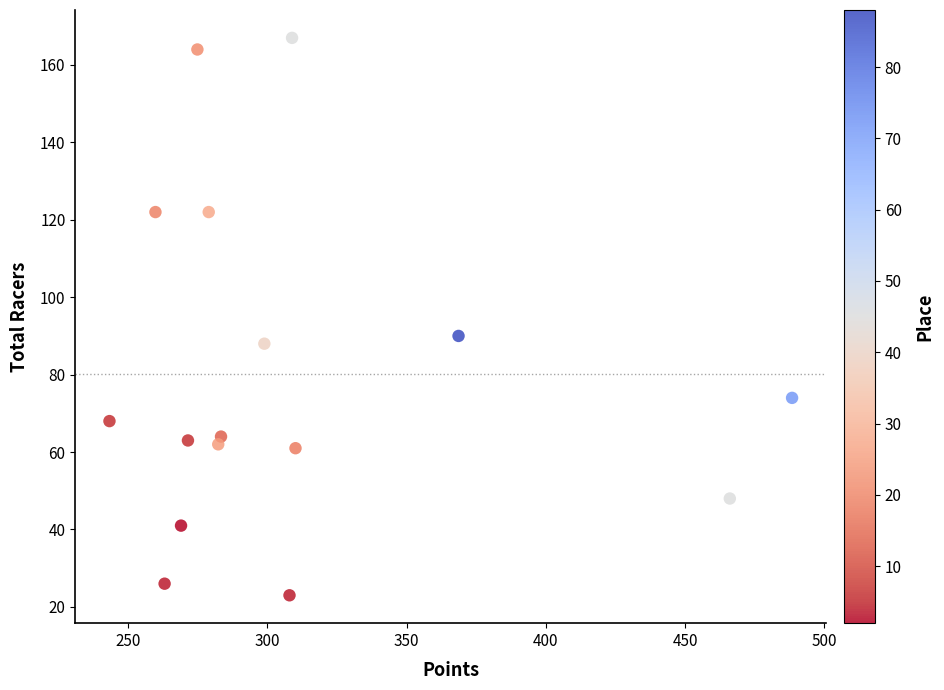

What is the range of Y values (max minus min)?

144